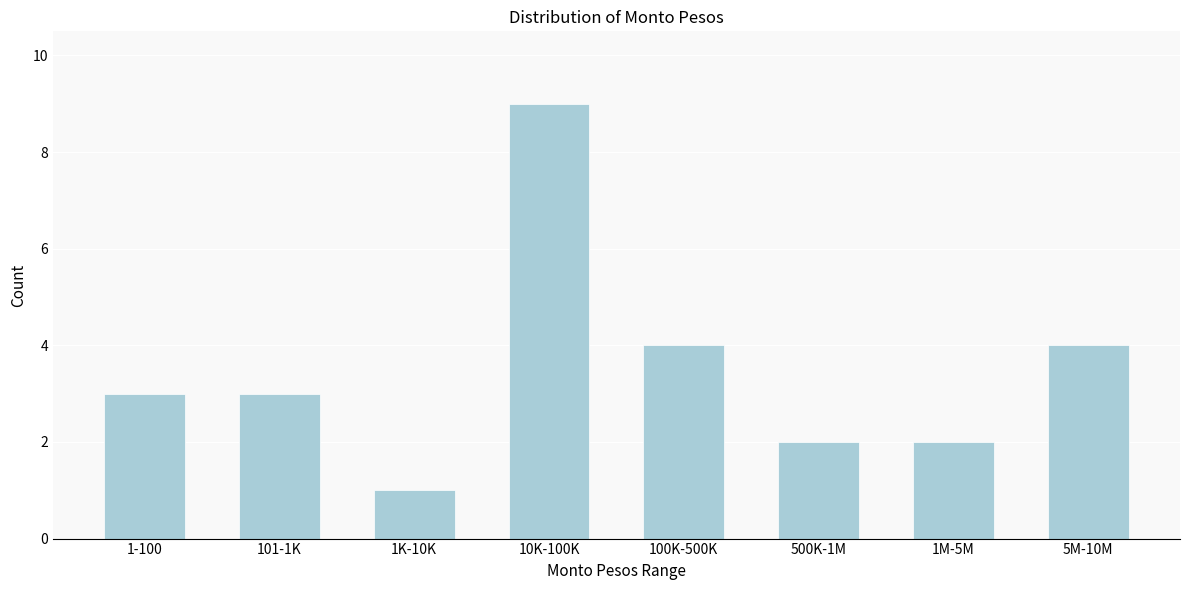

Reading left to right, list all the values displayed in this chart.

1-100=3	101-1K=3	1K-10K=1	10K-100K=9	100K-500K=4	500K-1M=2	1M-5M=2	5M-10M=4